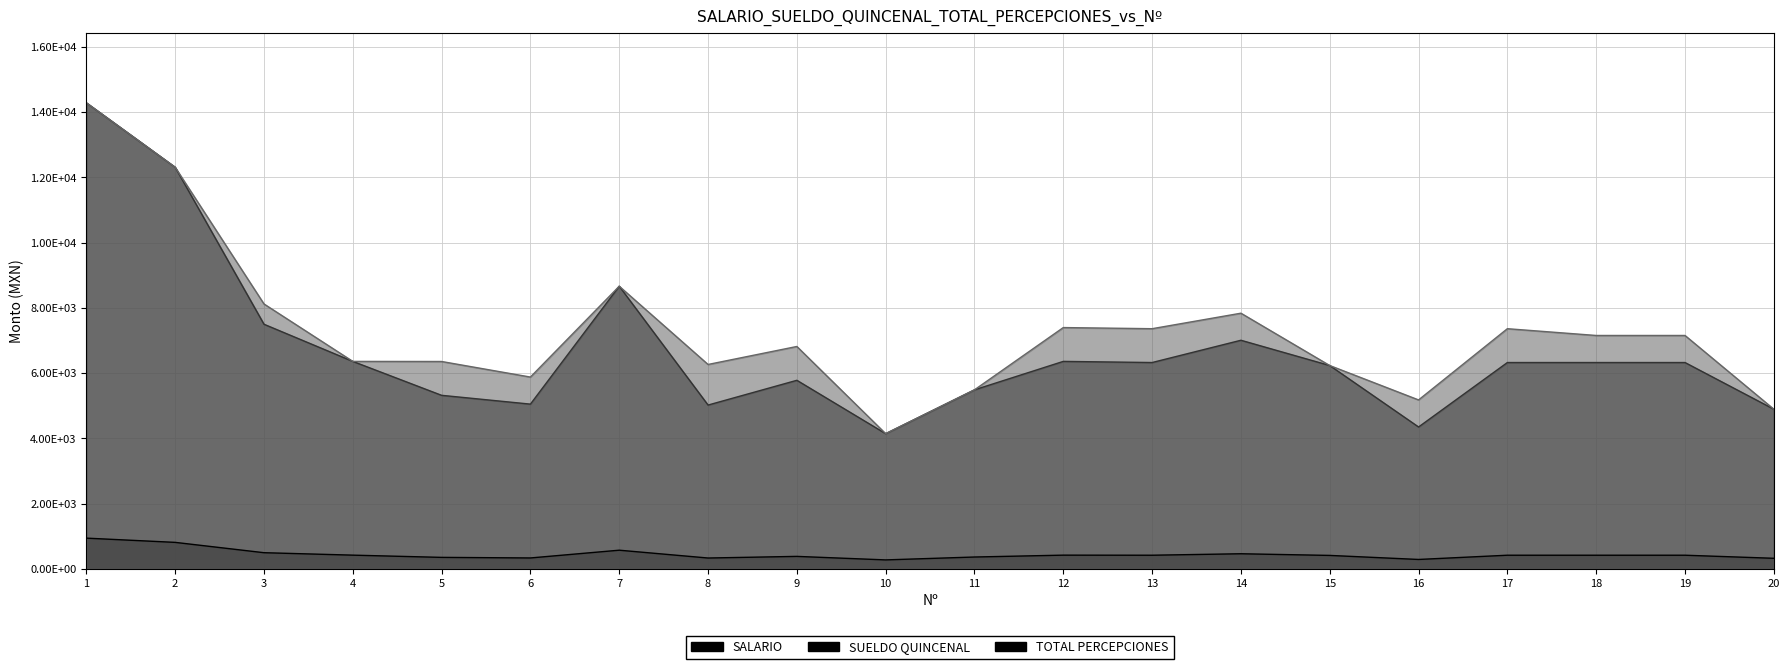

Which category has the highest value in the SUELDO QUINCENAL series?

1